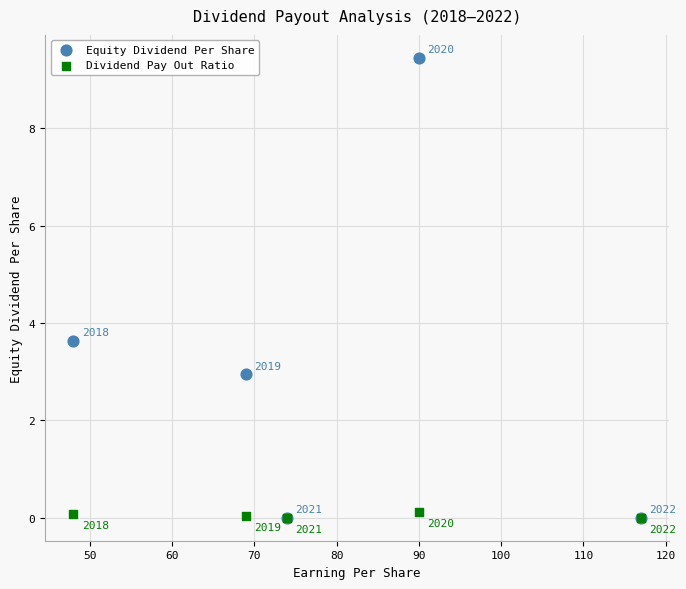

Across all series, what Y value is closest to 4?

3.6